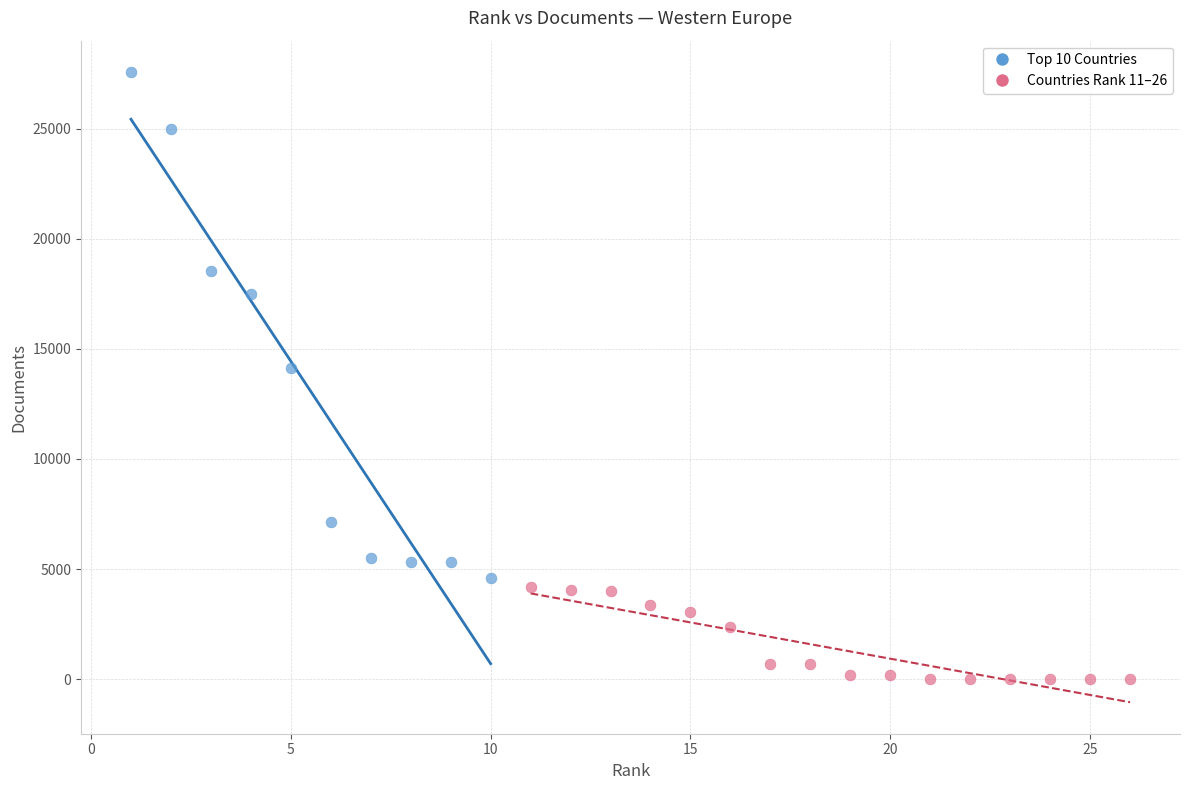

Which series has the widest spread of Y values?

Top 10 Countries